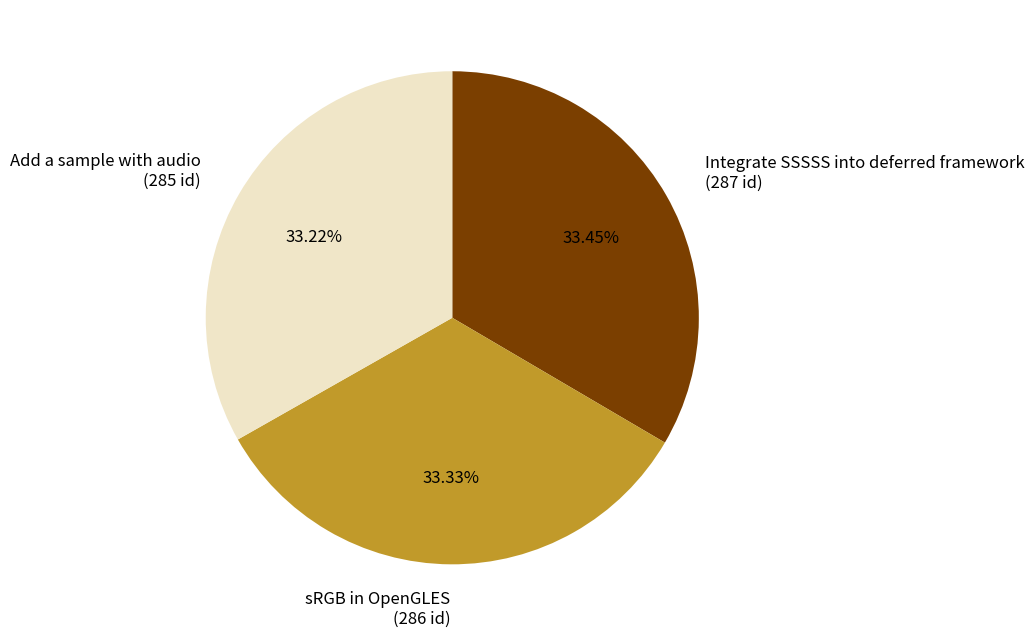

What percentage is the sRGB in OpenGLES slice, to the nearest percent?

33%